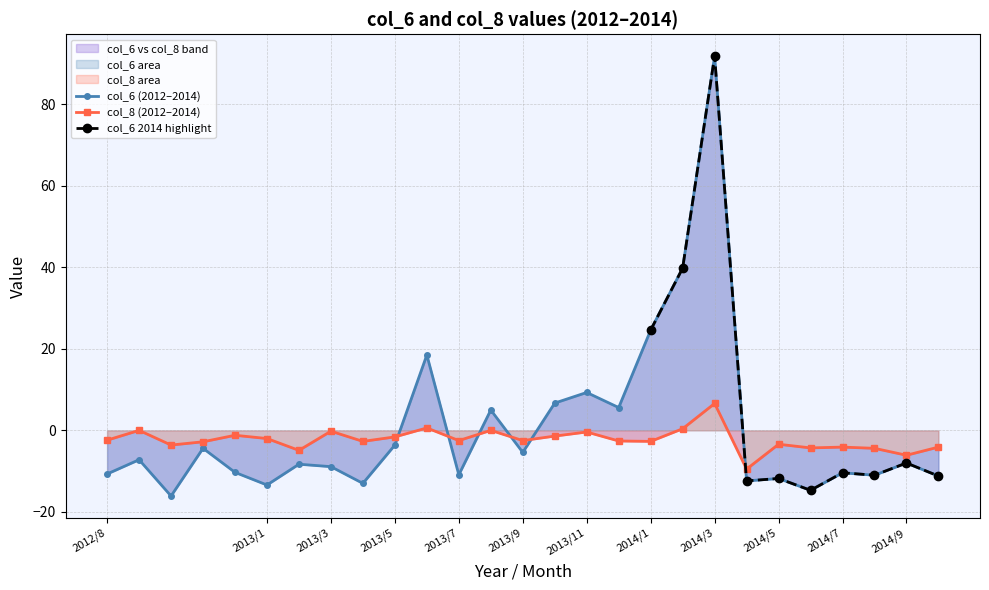

What is the difference between the 2012 values at 14 and 2?

22.8